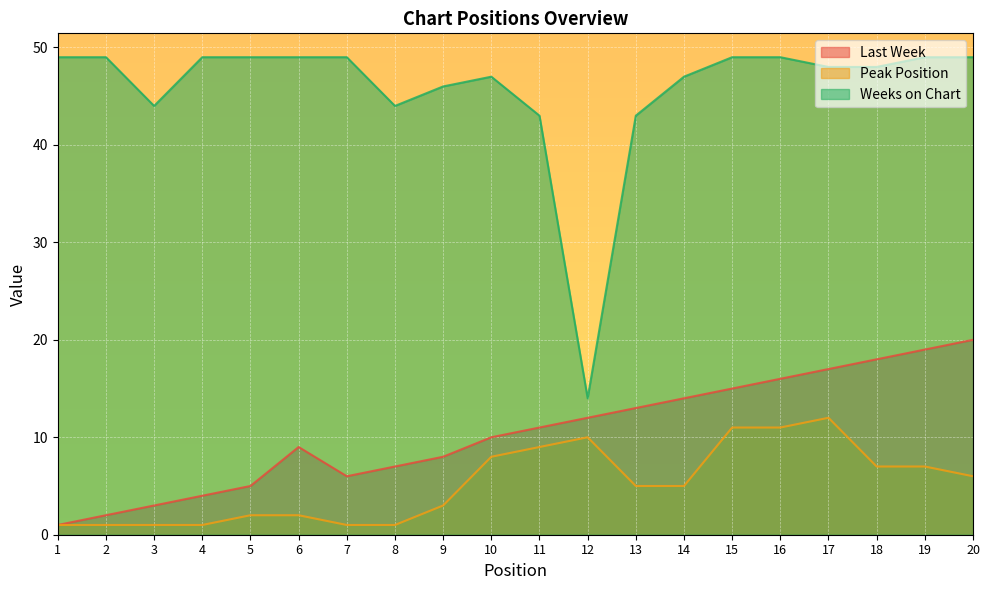

True or false: Weeks on Chart has a value of 49 at 2.

True